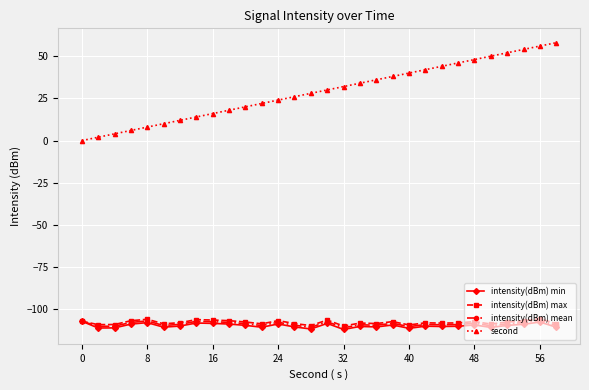

True or false: second and intensity(dBm) max cross at least once.

False